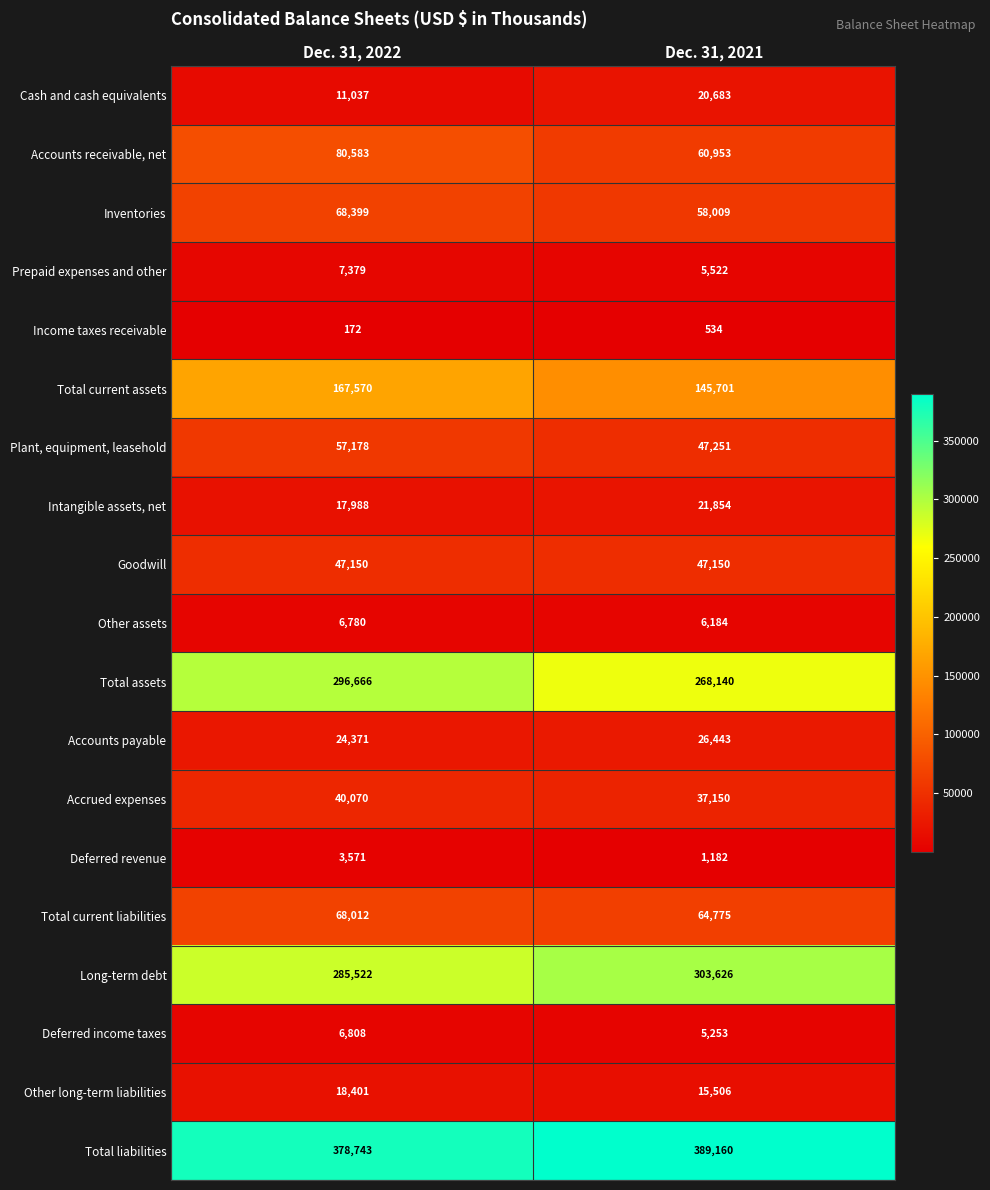

Where is Other long-term liabilities nearest to the value 16953?

Dec. 31, 2021